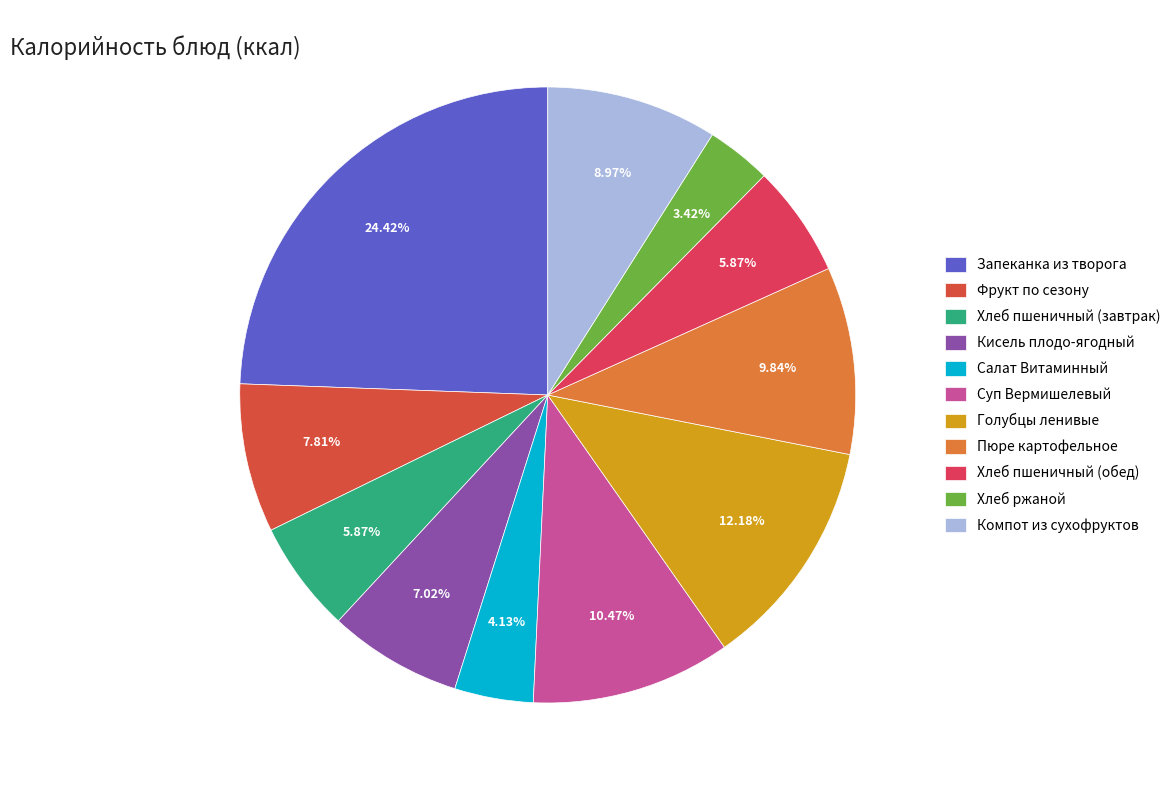

What is the smallest slice in the pie chart?

Хлеб ржаной